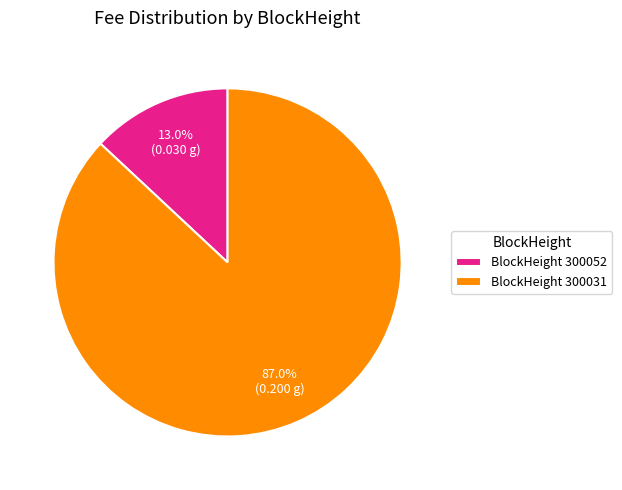

To the nearest percent, what is the difference between the largest and smallest slice percentages?

74%